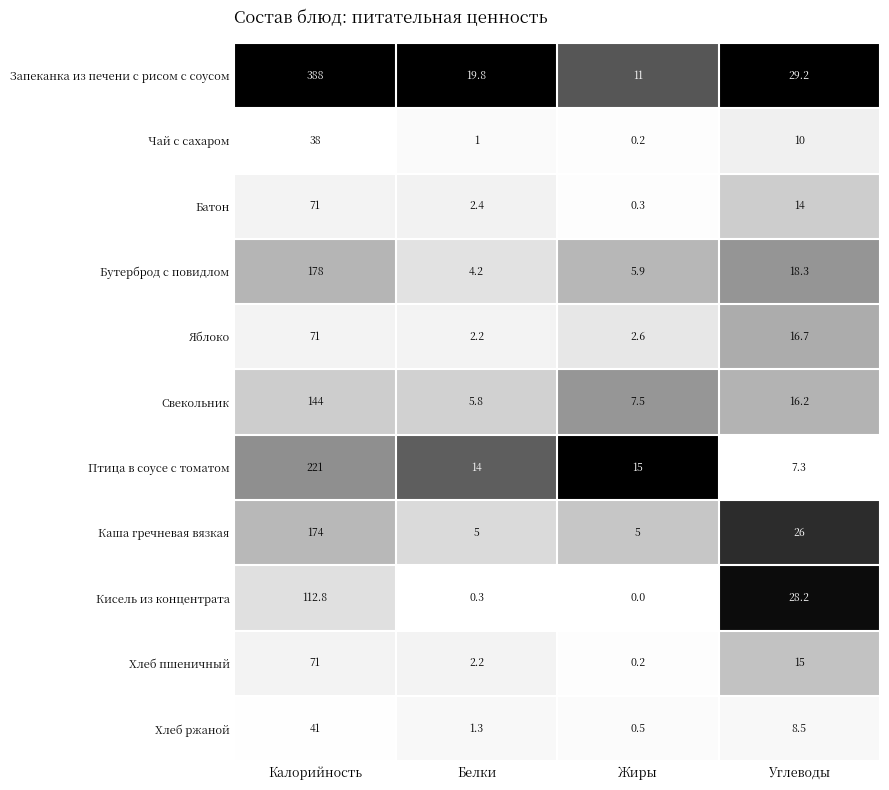

Is it true that Каша гречневая вязкая equals 174.0 at Калорийность?

True